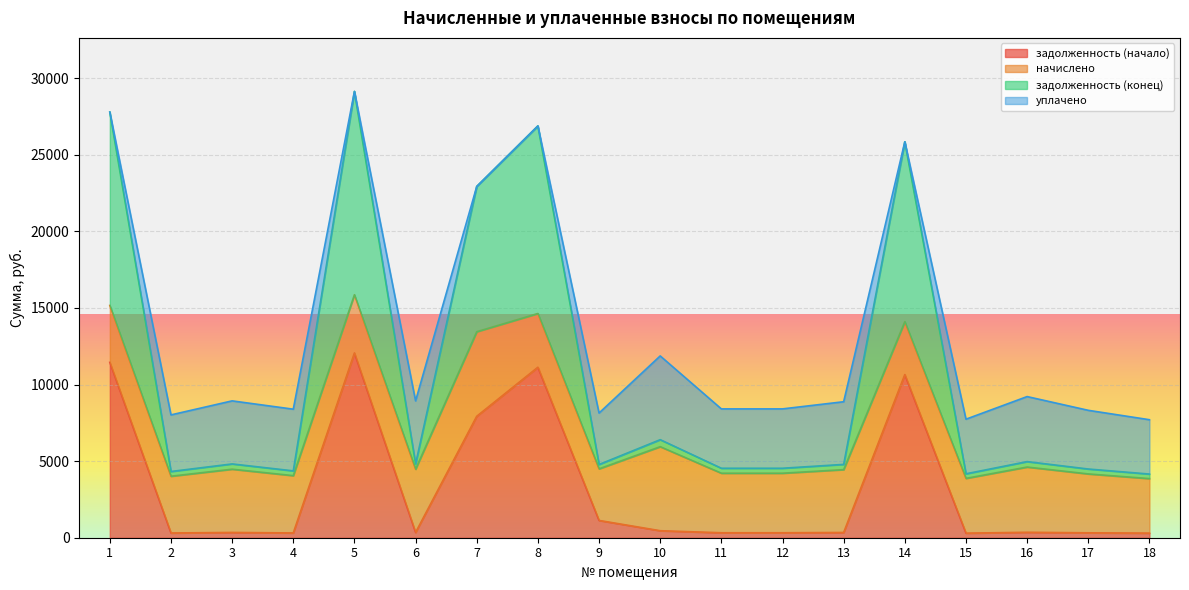

Which series has the largest range (max minus min)?

задолженность (конец)